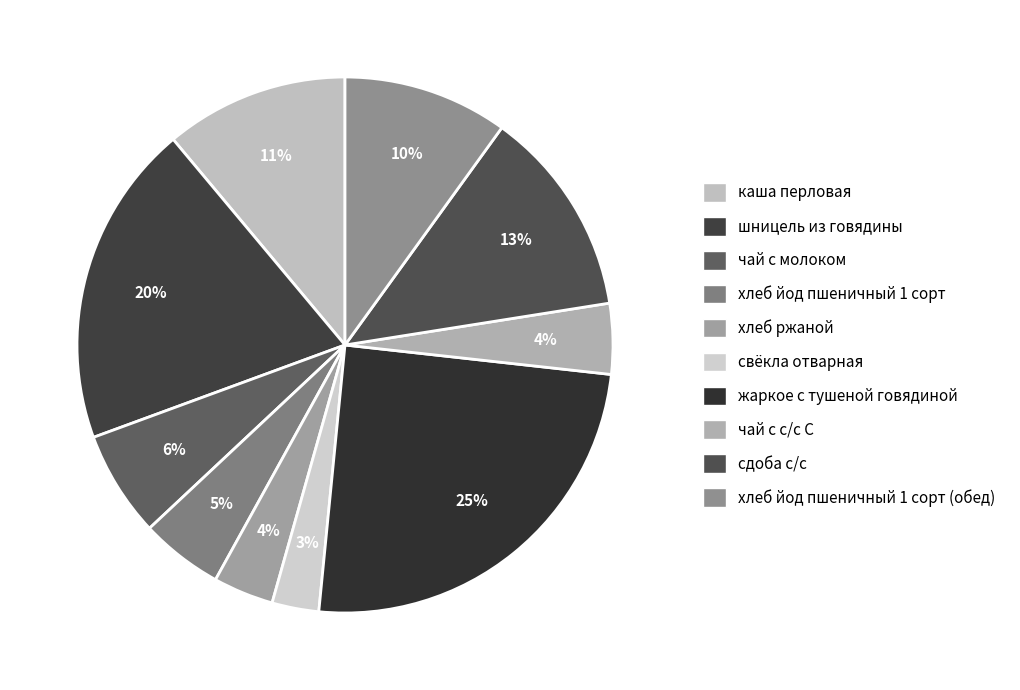

Is the sum of сдоба с/с and жаркое с тушеной говядиной greater than half?

No